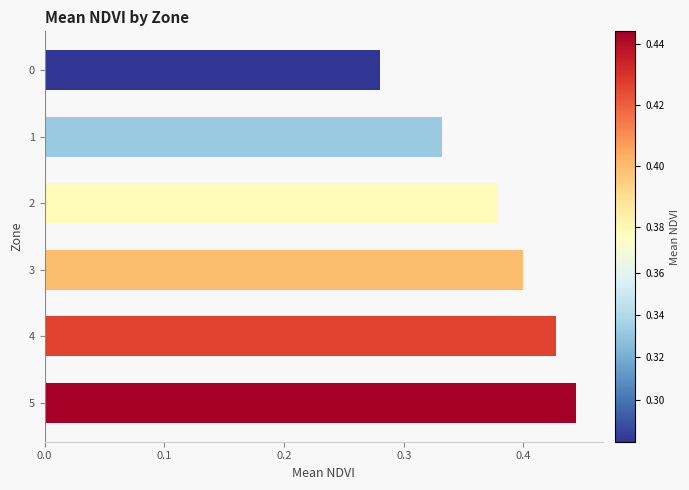

Which label corresponds to the largest value in the chart?

5